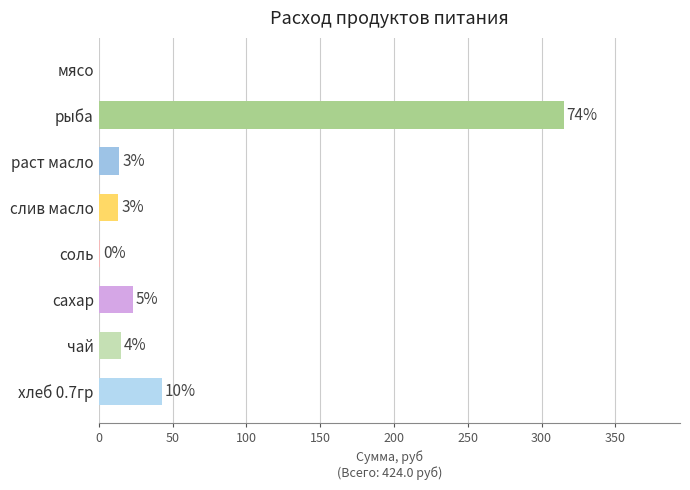

Are the bars horizontal?

Yes